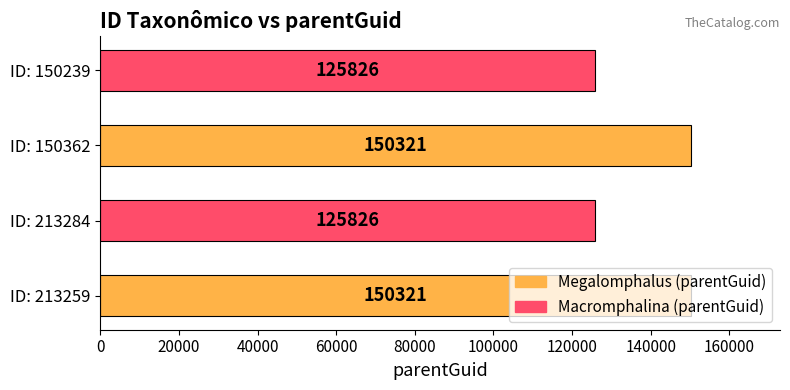

What is the approximate value at ID: 150239, to the nearest 50?

125850